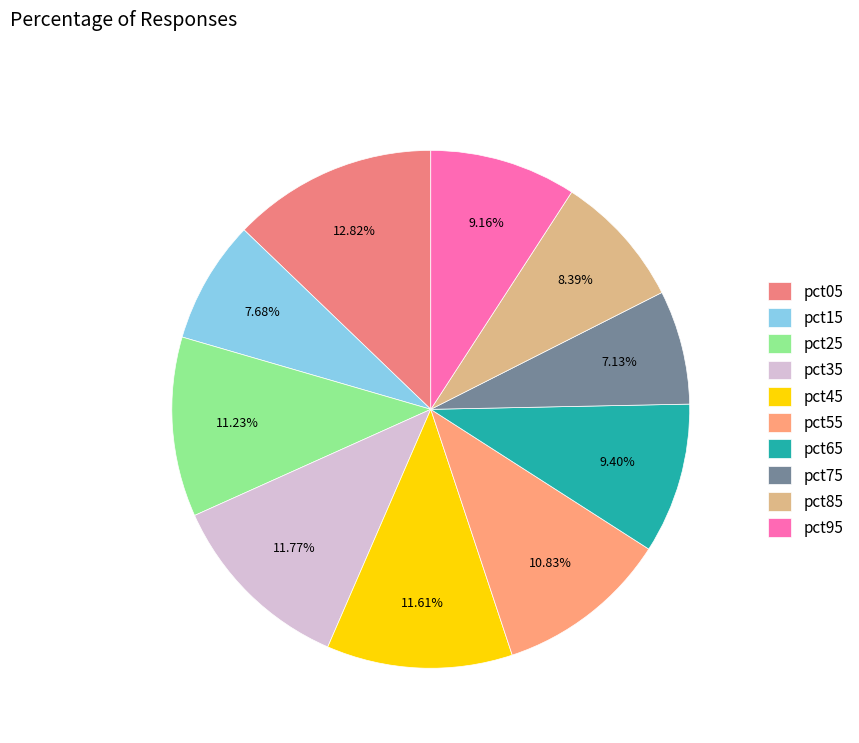

To the nearest percent, what is the average slice percentage?

10%